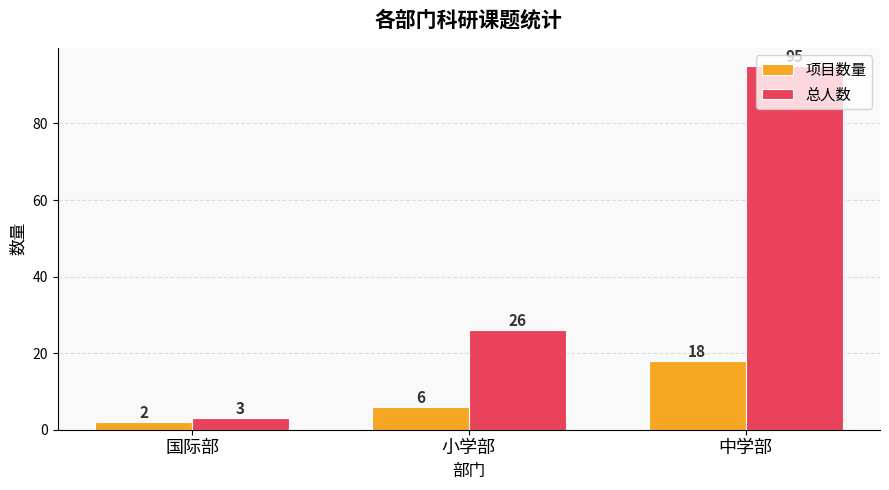

How many data points does each series have?

3